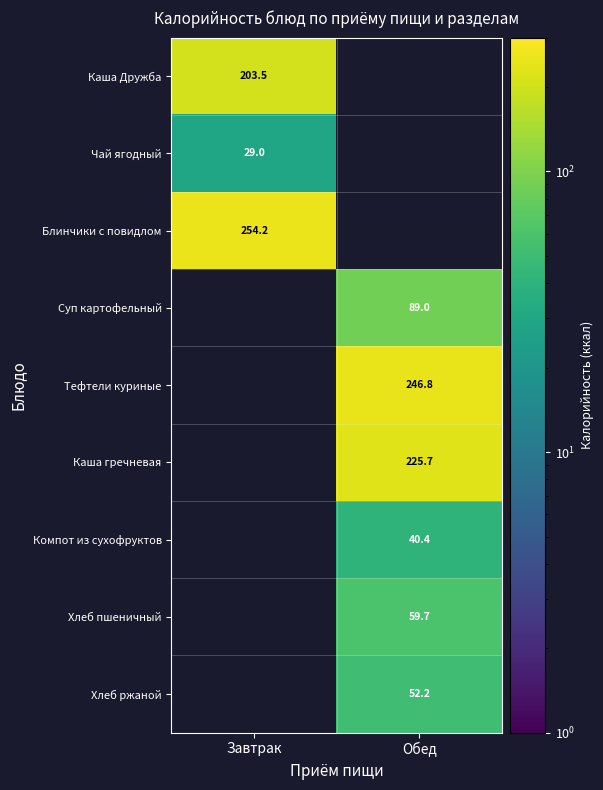

Between Обед and Завтрак, which is larger?

Завтрак